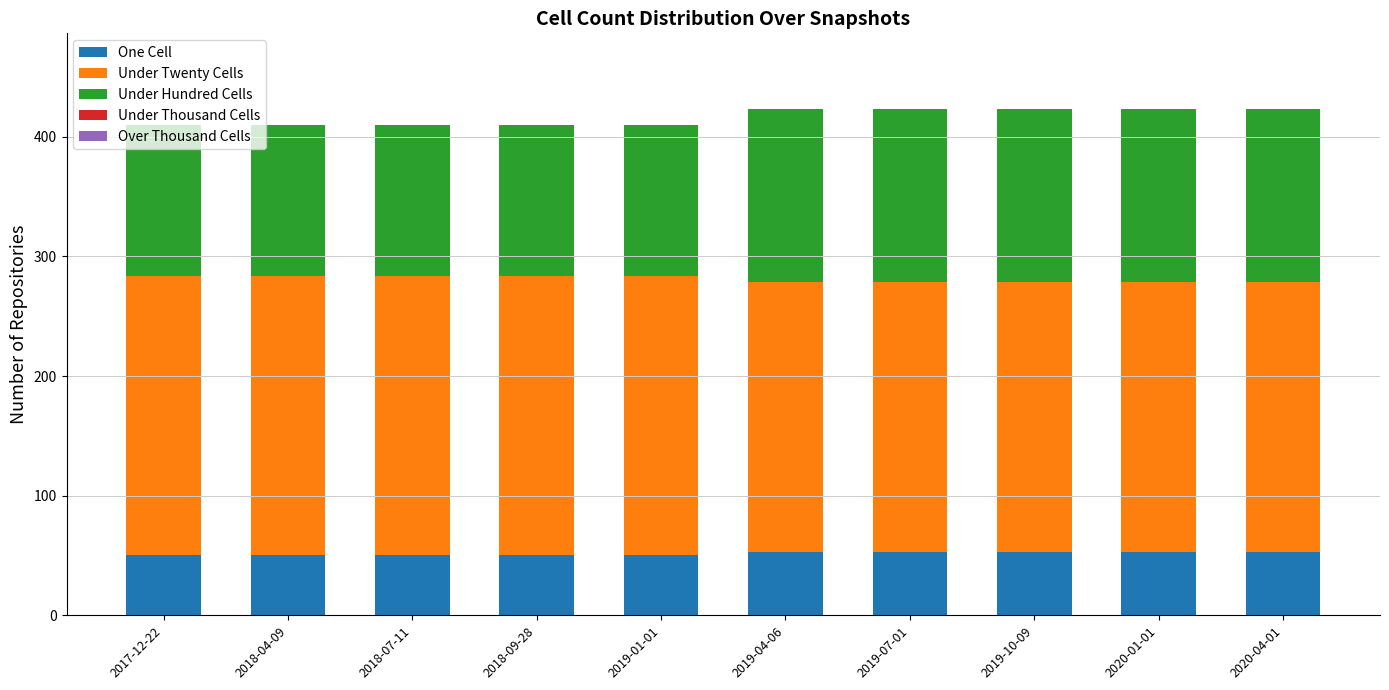

The value of One Cell at 2020-01-01 is 53. True or false?

True